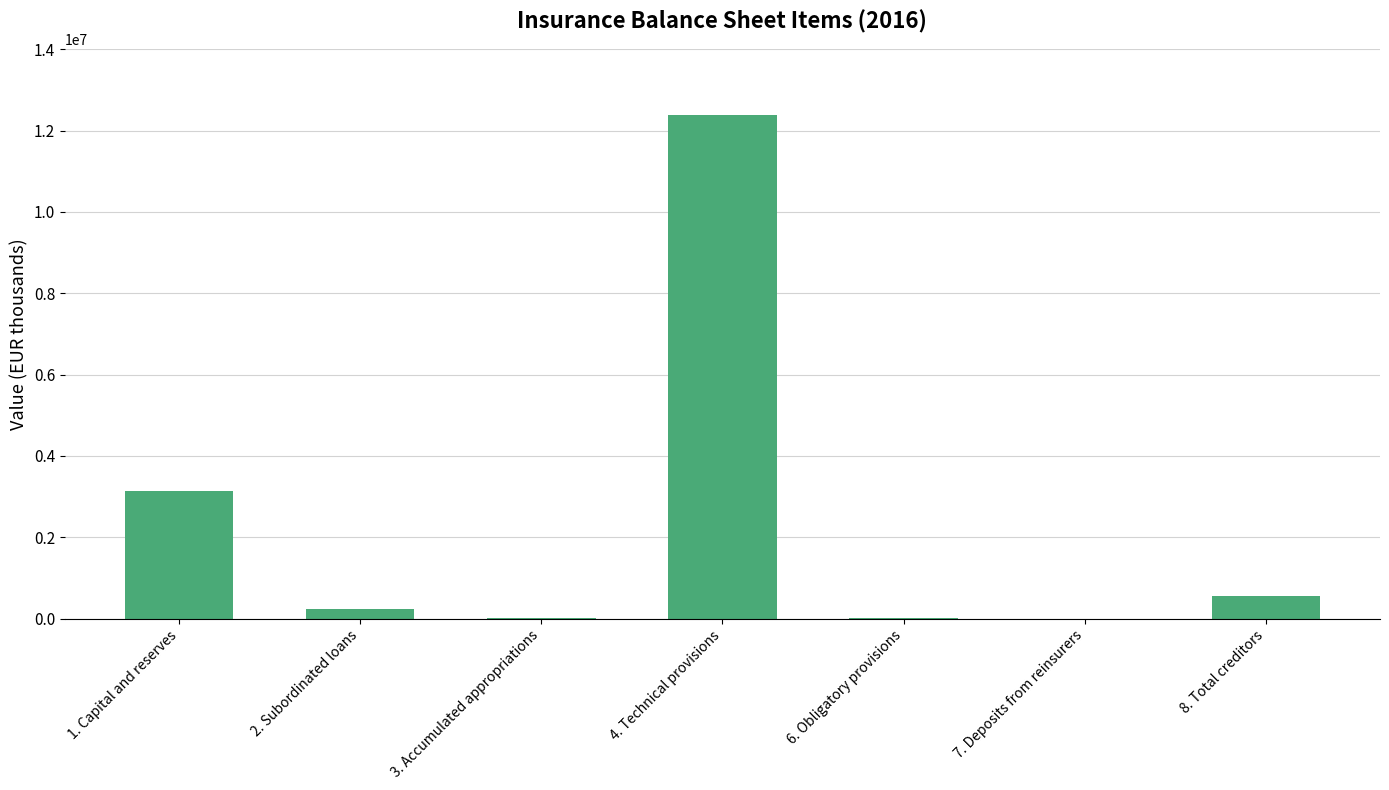

What is the change in value from 1. Capital and reserves to 8. Total creditors?

-2588627.5